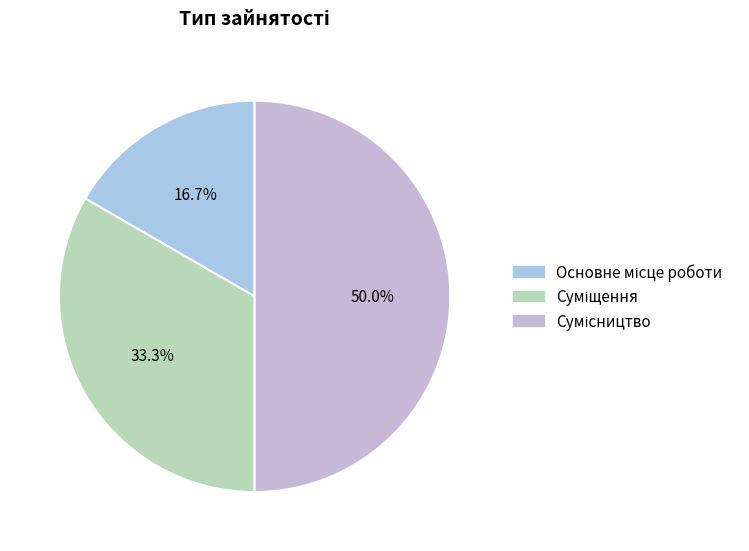

To the nearest percent, what portion does Основне місце роботи represent?

17%